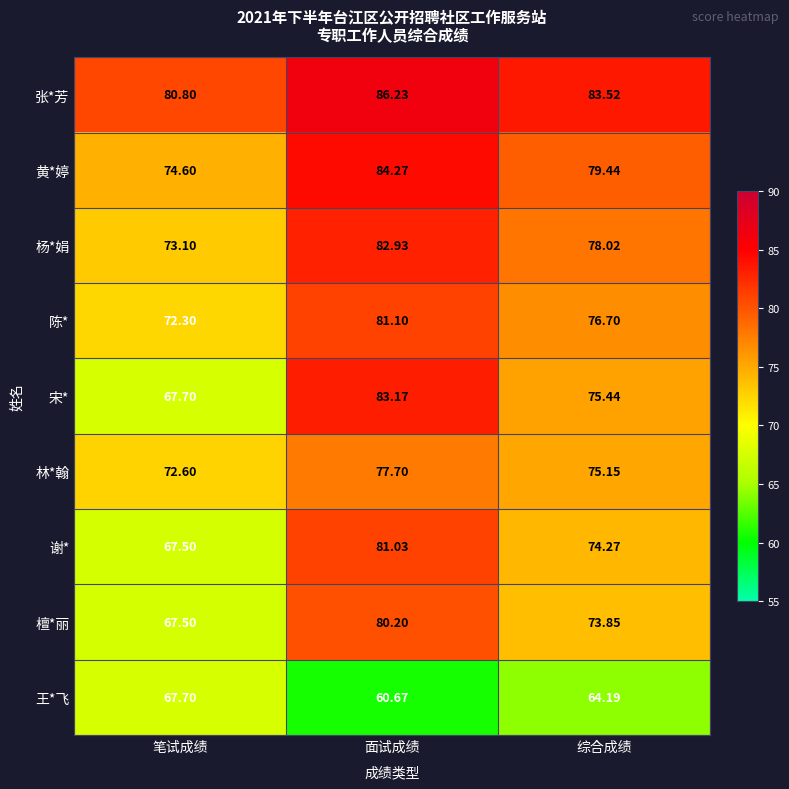

Which label corresponds to the smallest value in the chart?

面试成绩